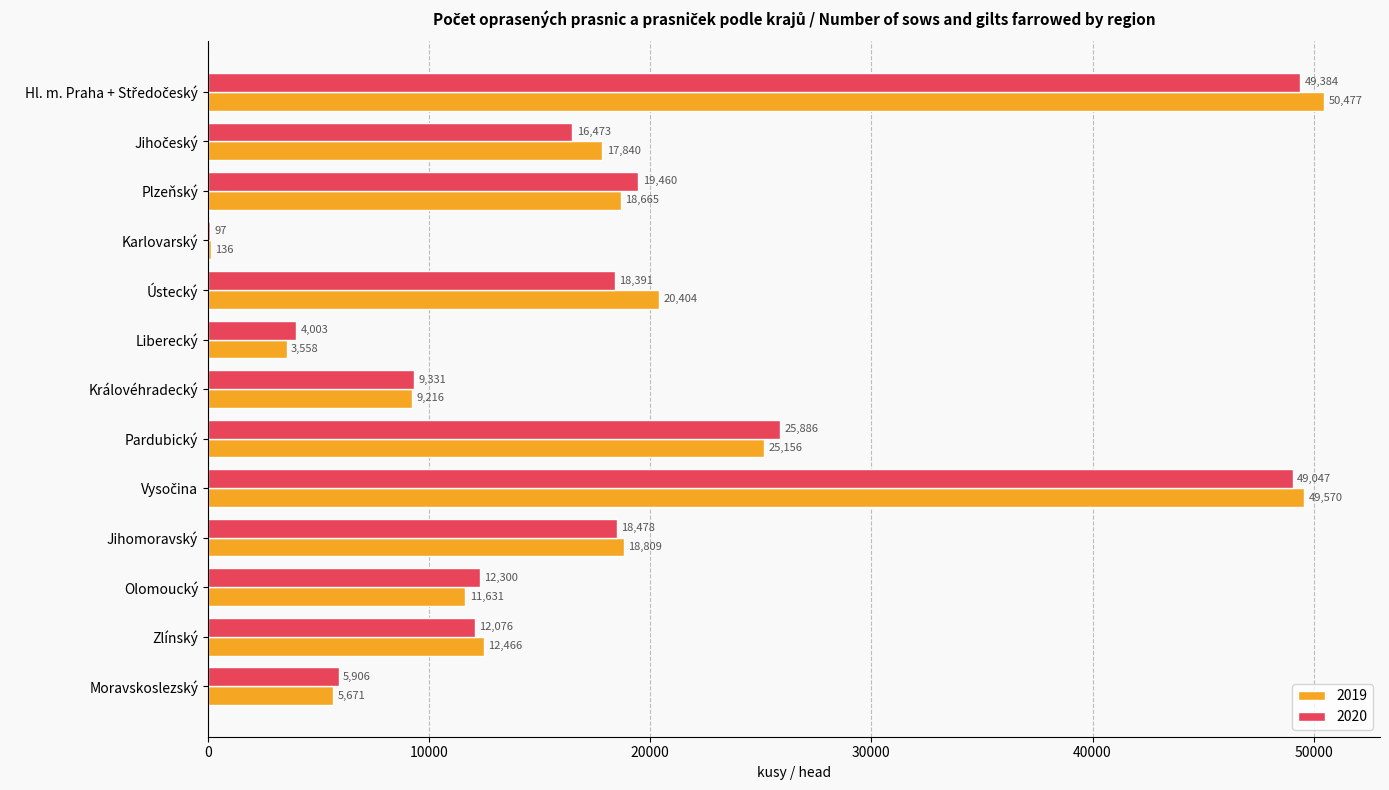

Where is 2019 nearest to the value 25306?

Pardubický